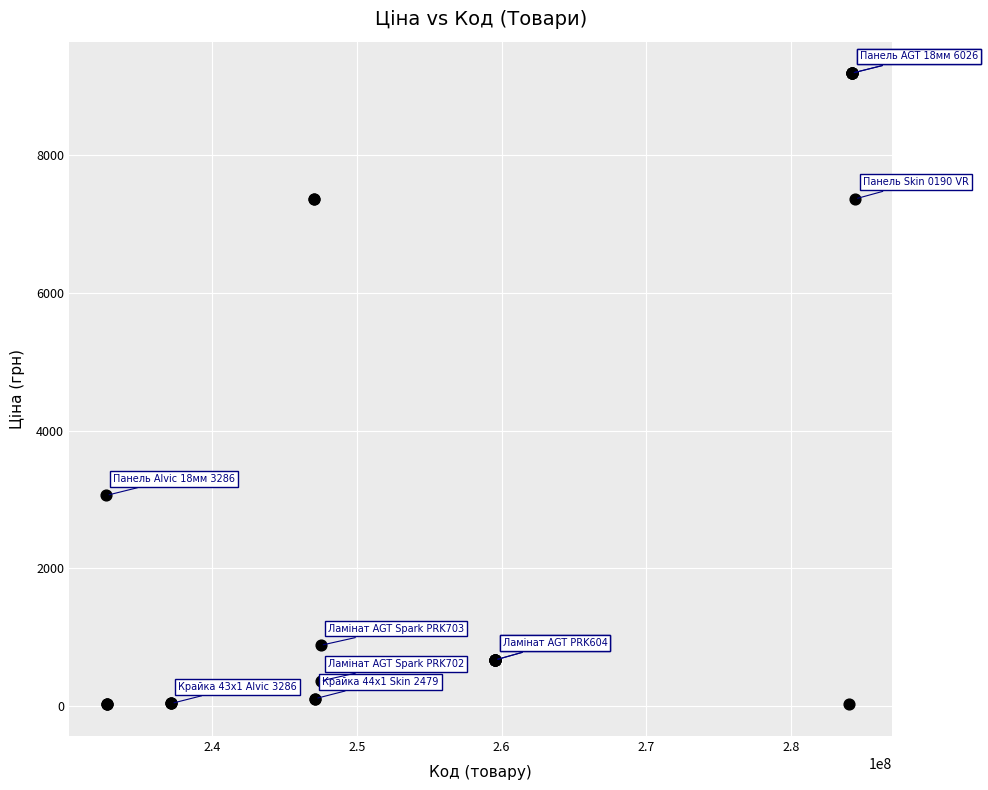

What Y value in the scatter plot is closest to 4605?

3059.7